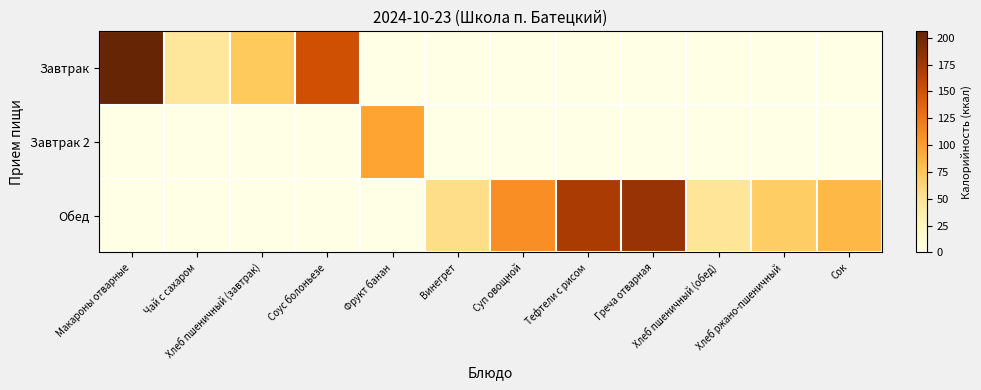

At which category does the chart reach its peak across all series?

Макароны отварные